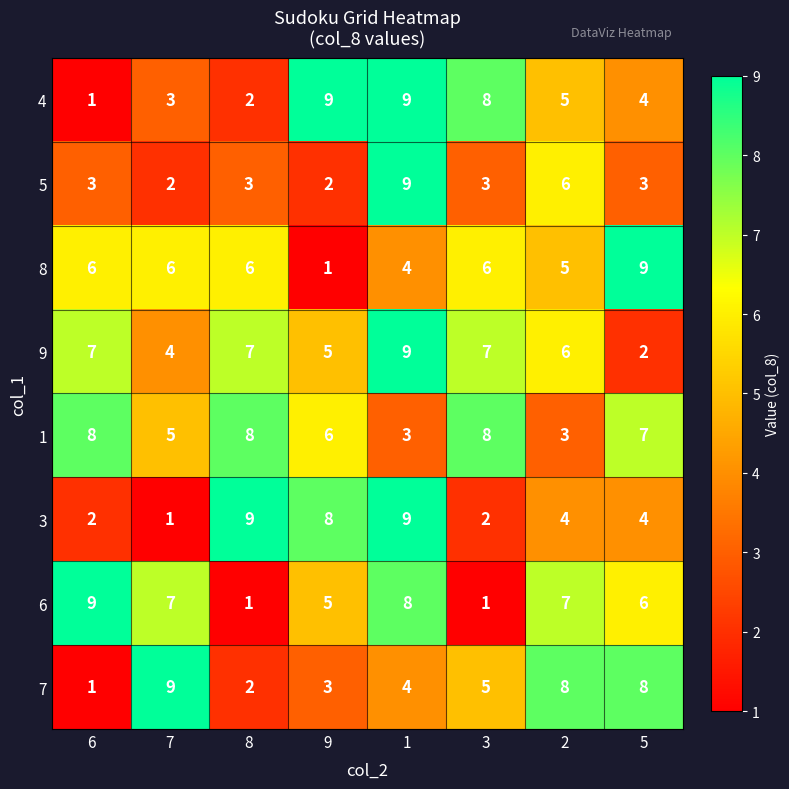

Which series has the largest total across all categories?

1